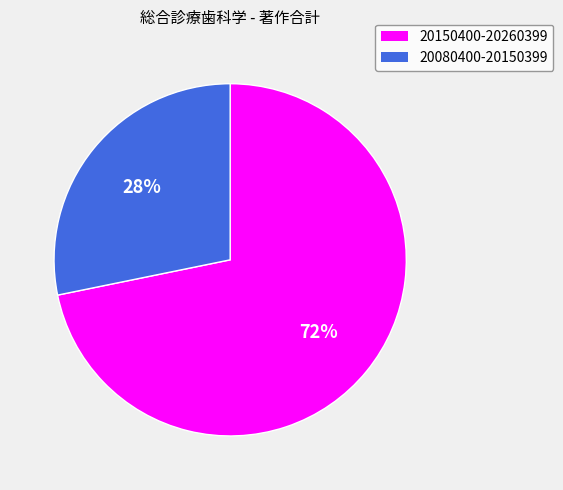

What percentage is the 20080400-20150399 slice, to the nearest percent?

28%